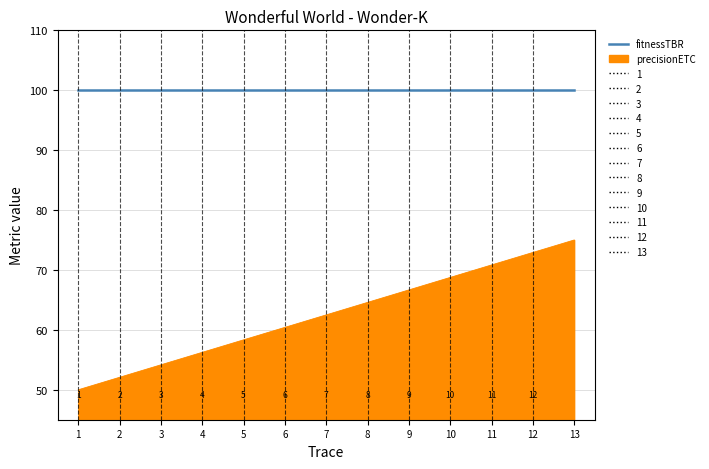

What is the difference between the precisionETC values at 6 and 13?

14.6